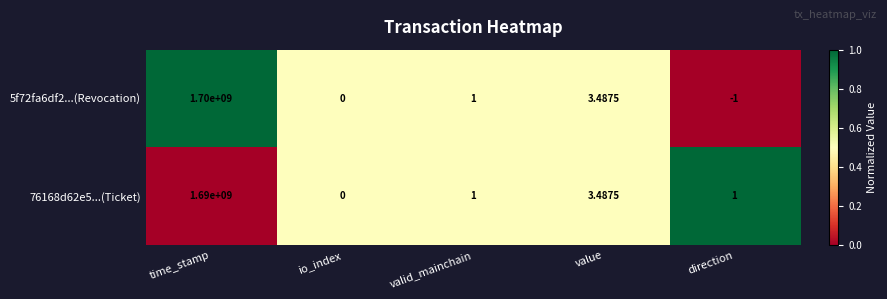

Where is 76168d62e5...(Ticket) nearest to the value 845000000?

value